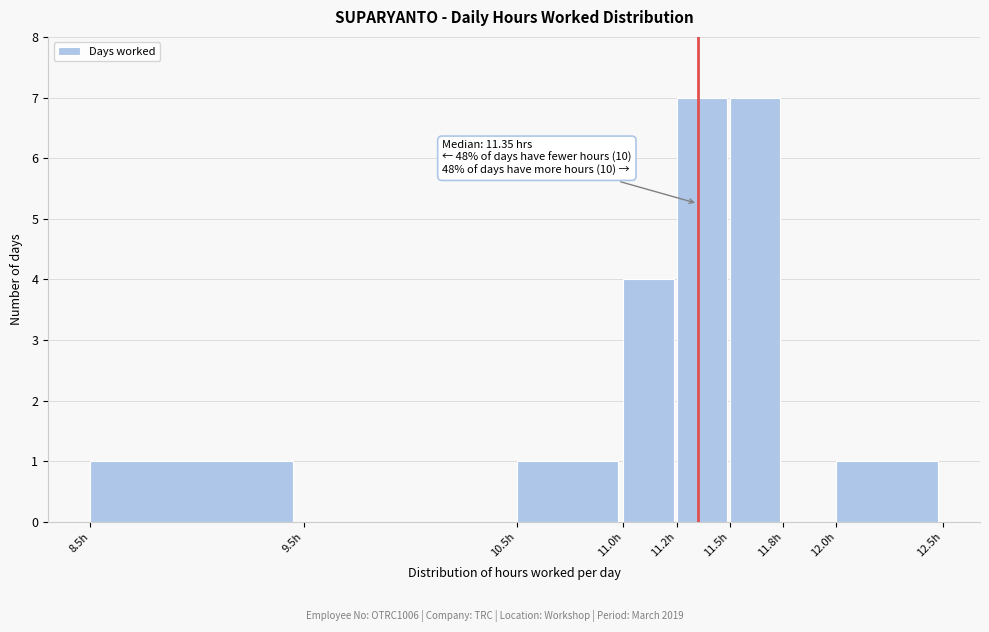

Reading left to right, list all the values displayed in this chart.

8.5h=1	9.5h=0	10.5h=1	11.0h=4	11.2h=7	11.5h=7	11.8h=0	12.0h=1